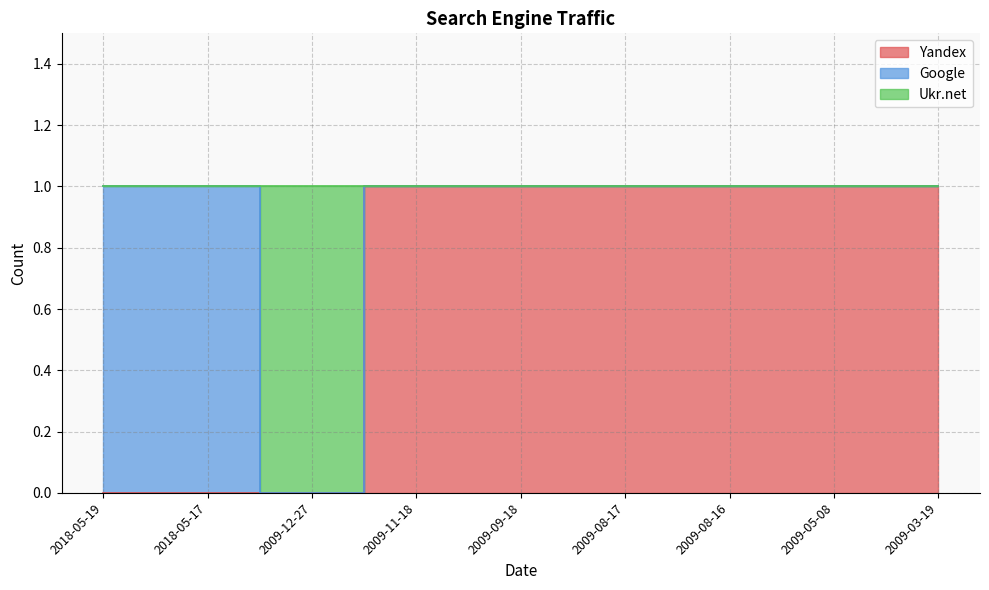

Which series has the largest total across all categories?

Ukr.net